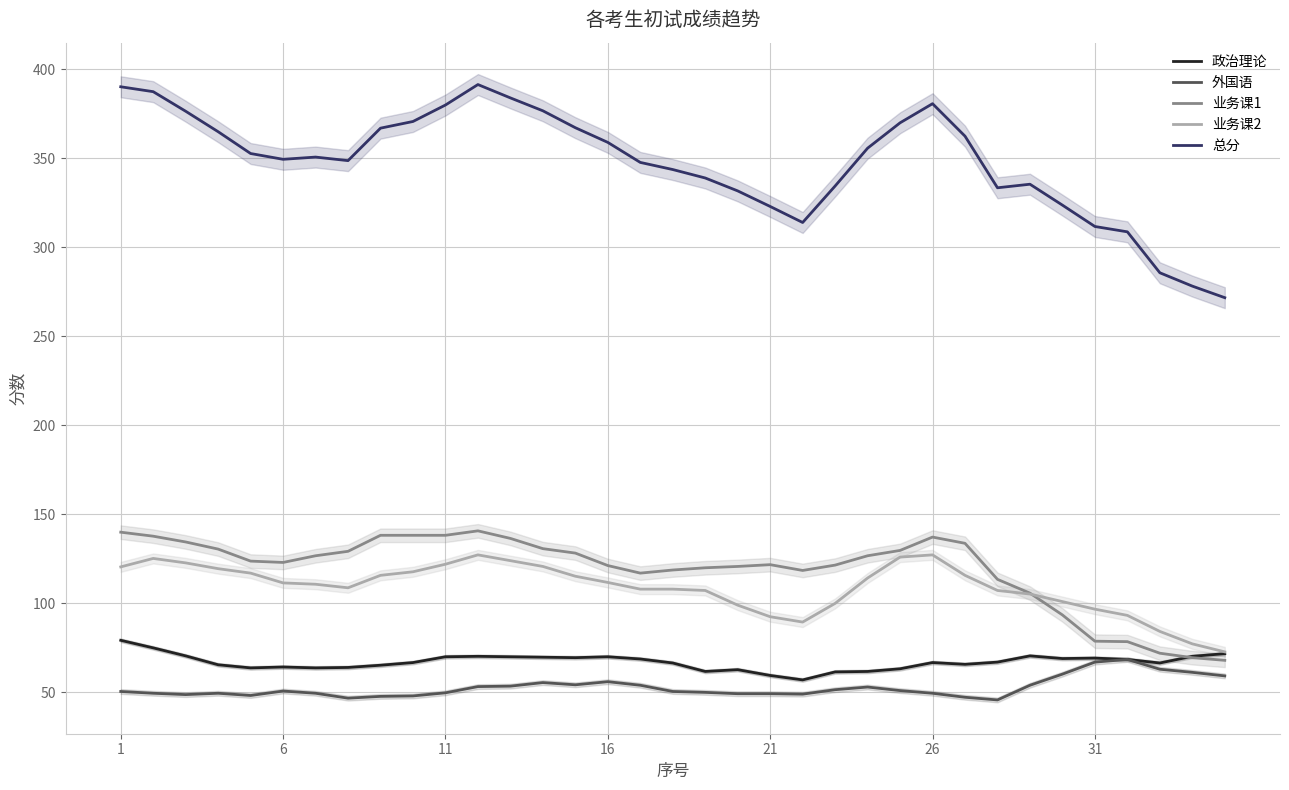

Does the chart display data point markers on the line(s)?

No